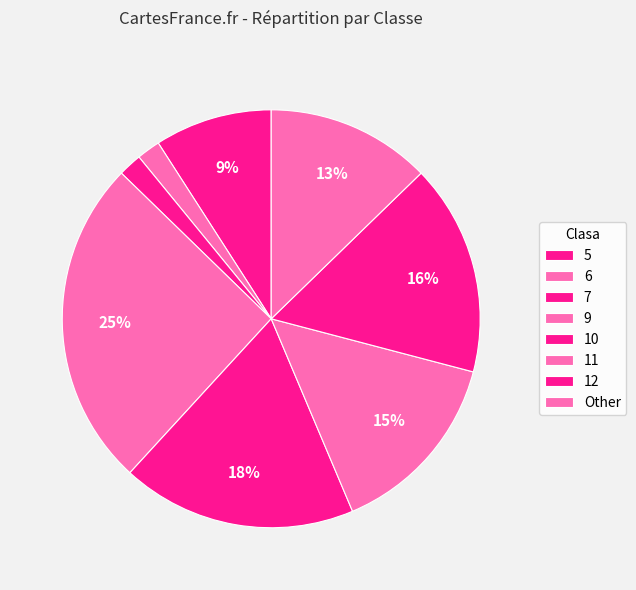

To the nearest percent, what is the combined percentage of 6 and 9?

27%